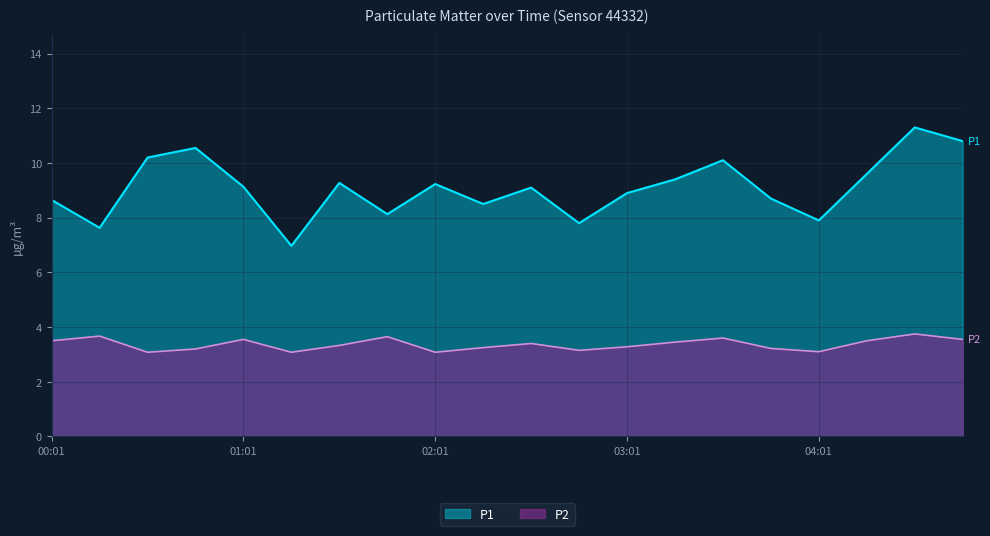

What is the highest value of the P1 series?

11.3